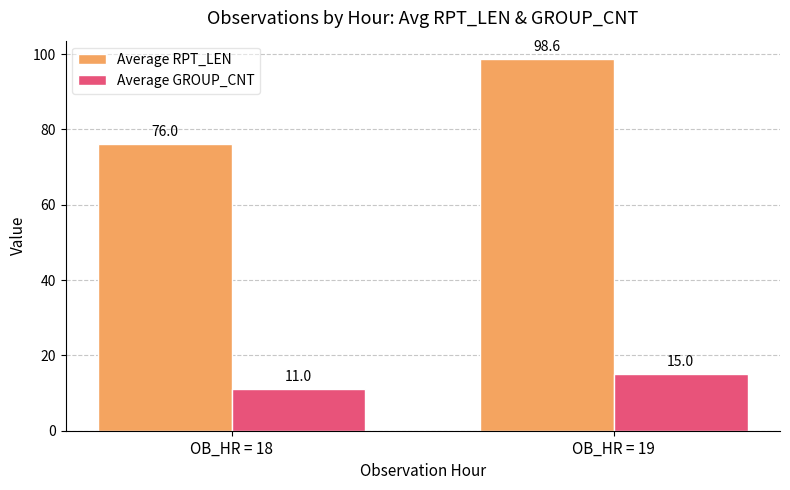

At which category does the chart reach its minimum across all series?

OB_HR = 18